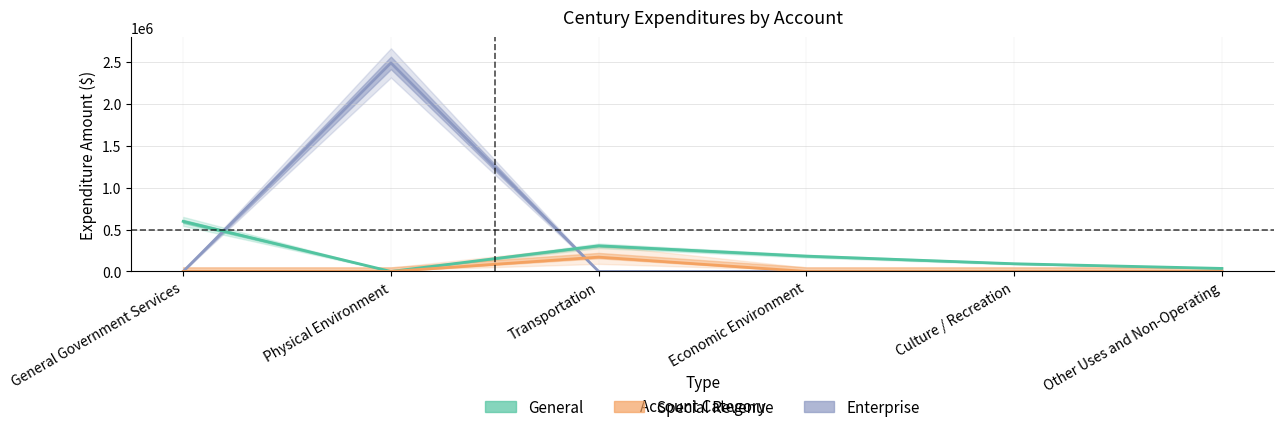

How many intersections are there between Enterprise and General?

2